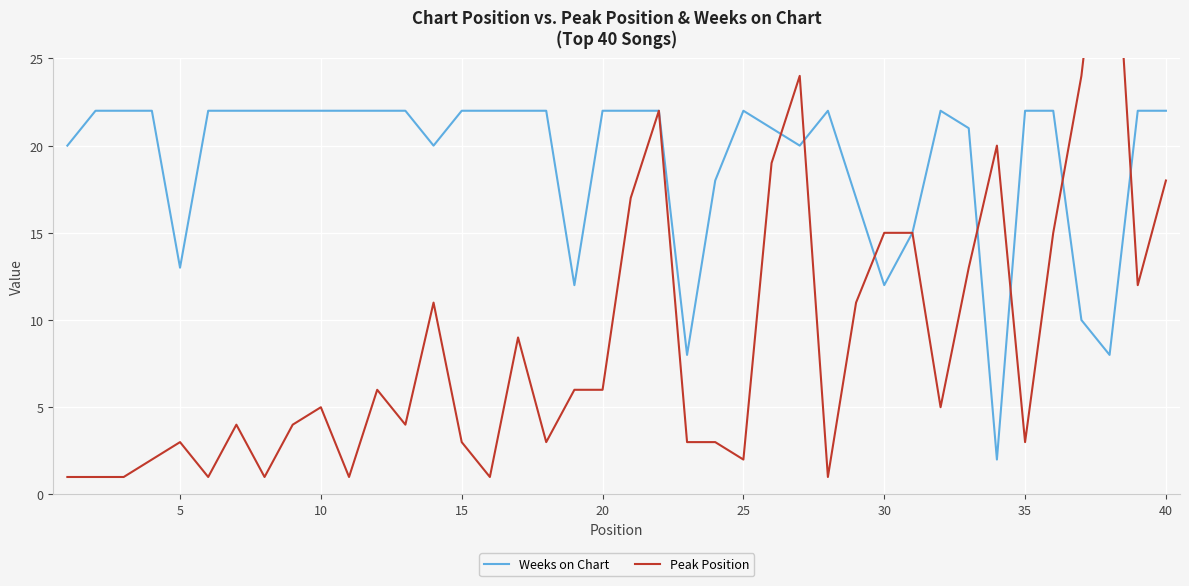

How many lines are shown in the chart?

2